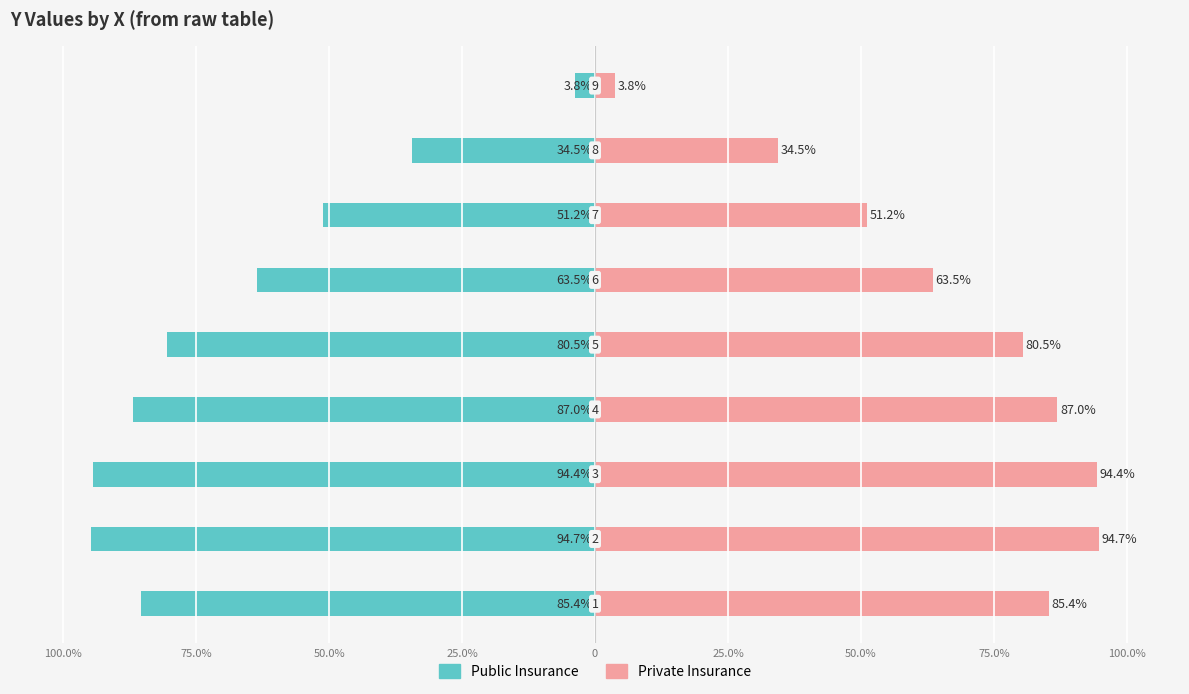

List the series in order of their peak value, lowest first.

Public Insurance, Private Insurance